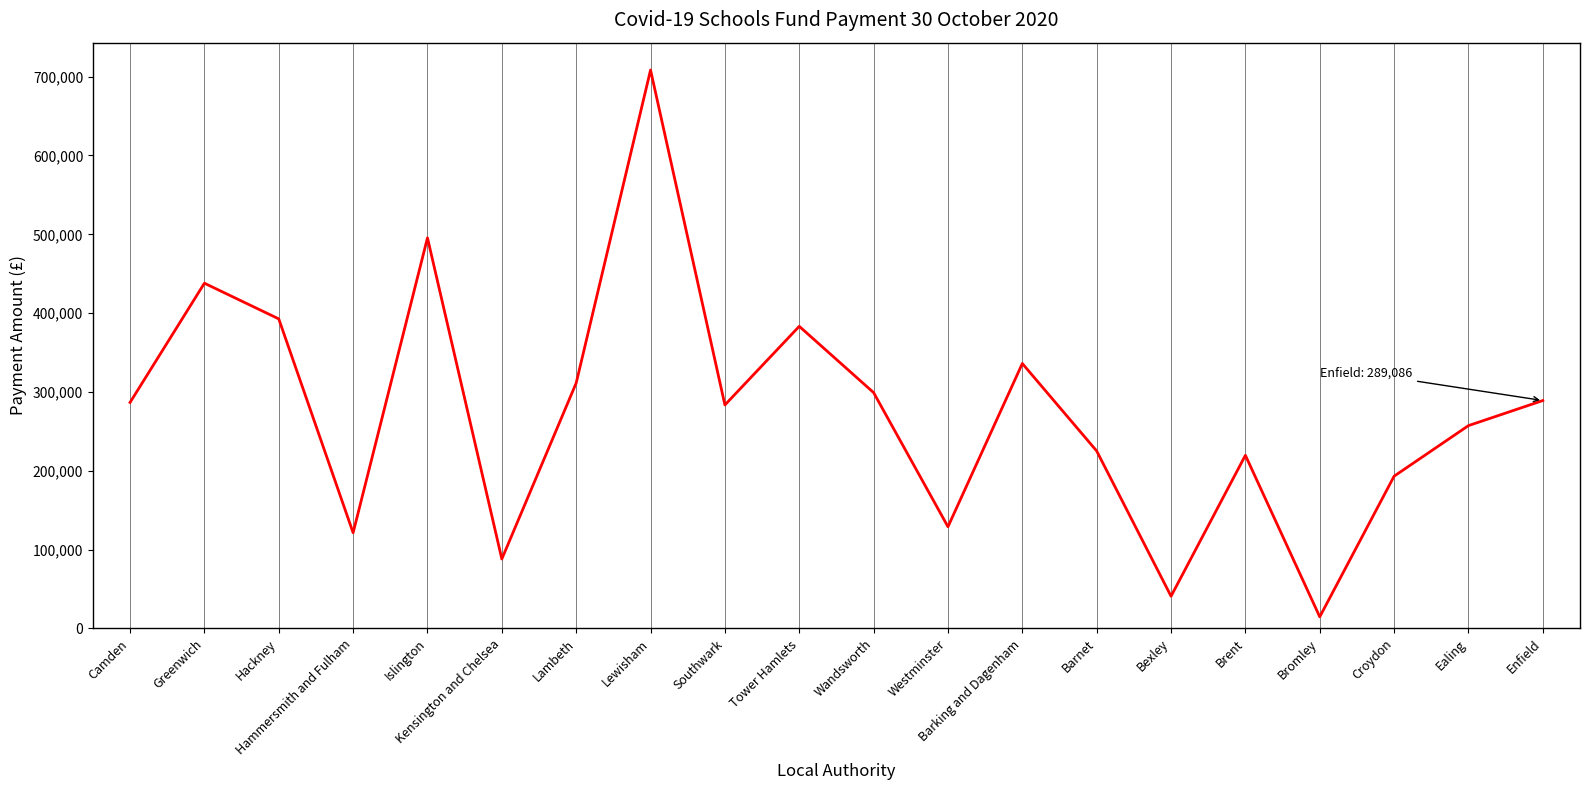

The value at Southwark is 115532. True or false?

False